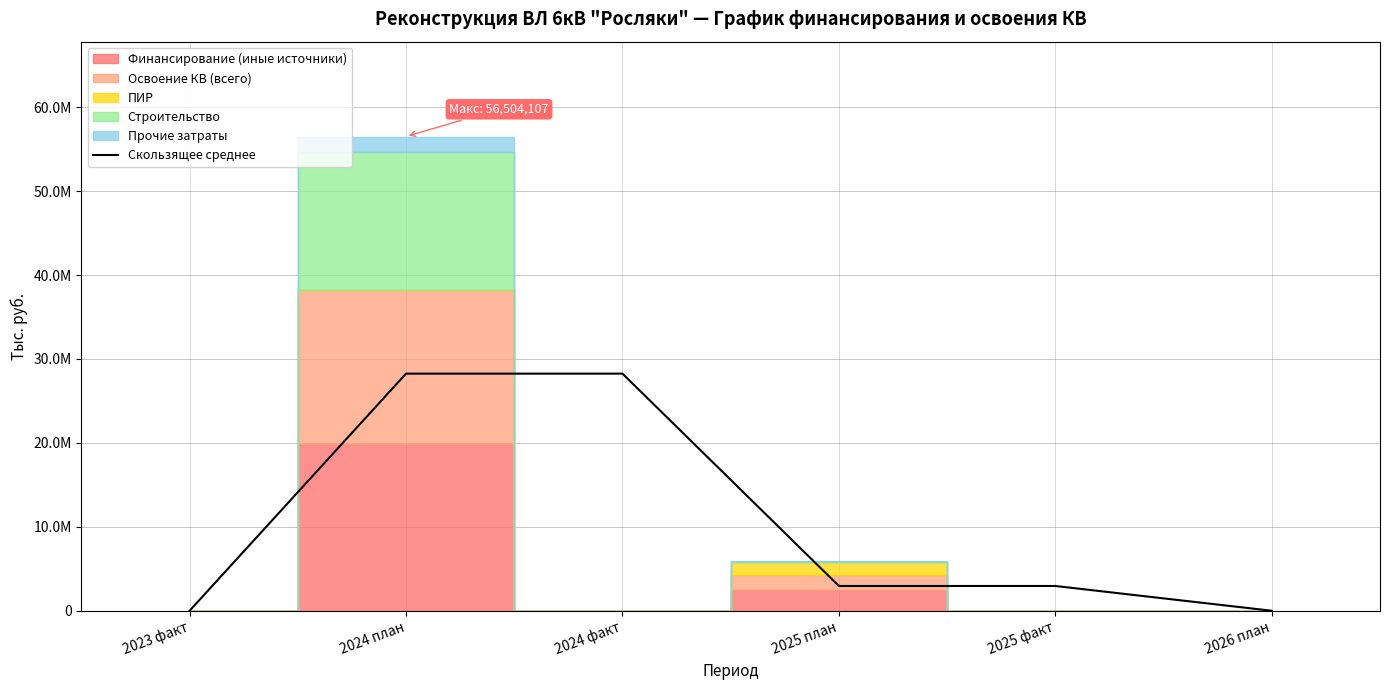

Count the number of categories in the chart.

6